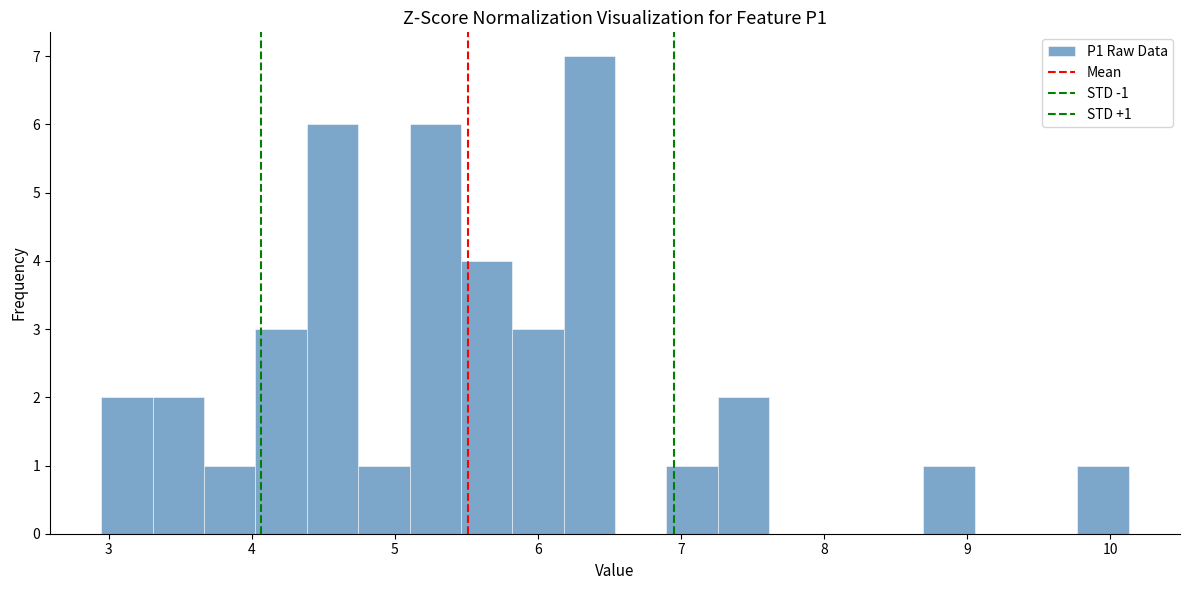

Around what value on the x-axis is the tallest bar? Give the approximate position of its centre, as read against the axis.

6.4